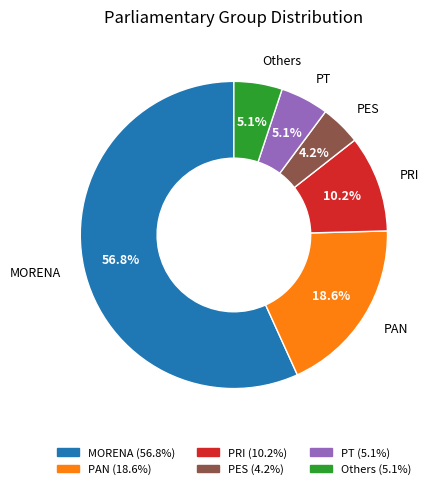

How many slices are in this pie chart?

6